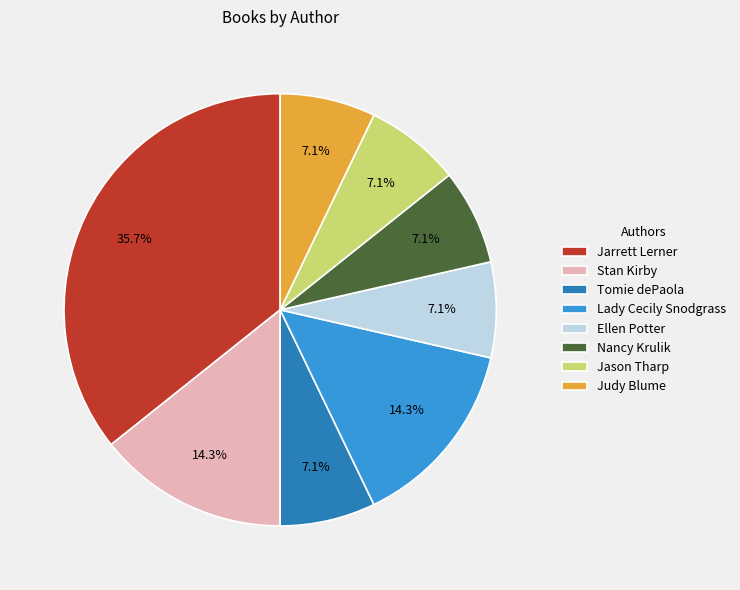

Between Stan Kirby and Ellen Potter, which is larger?

Stan Kirby